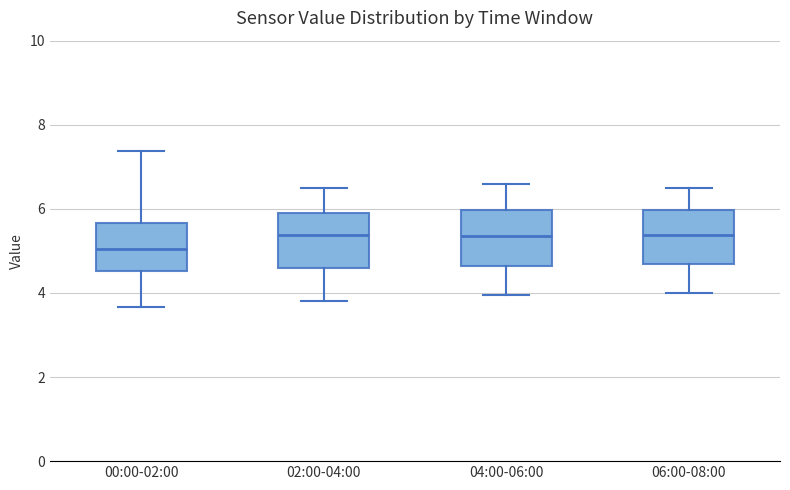

Reading left to right, read every box against the y-axis: the position of its median line, the range the box covers, and the ends of its whiskers. The values are not printed on the chart, so give them approximately, as read against the axis.

00:00-02:00: median 5.0, box 4.6 to 5.6, whiskers 3.6 to 7.4
02:00-04:00: median 5.4, box 4.6 to 6.0, whiskers 3.8 to 6.6
04:00-06:00: median 5.4, box 4.6 to 6.0, whiskers 4.0 to 6.6
06:00-08:00: median 5.4, box 4.6 to 6.0, whiskers 4.0 to 6.6